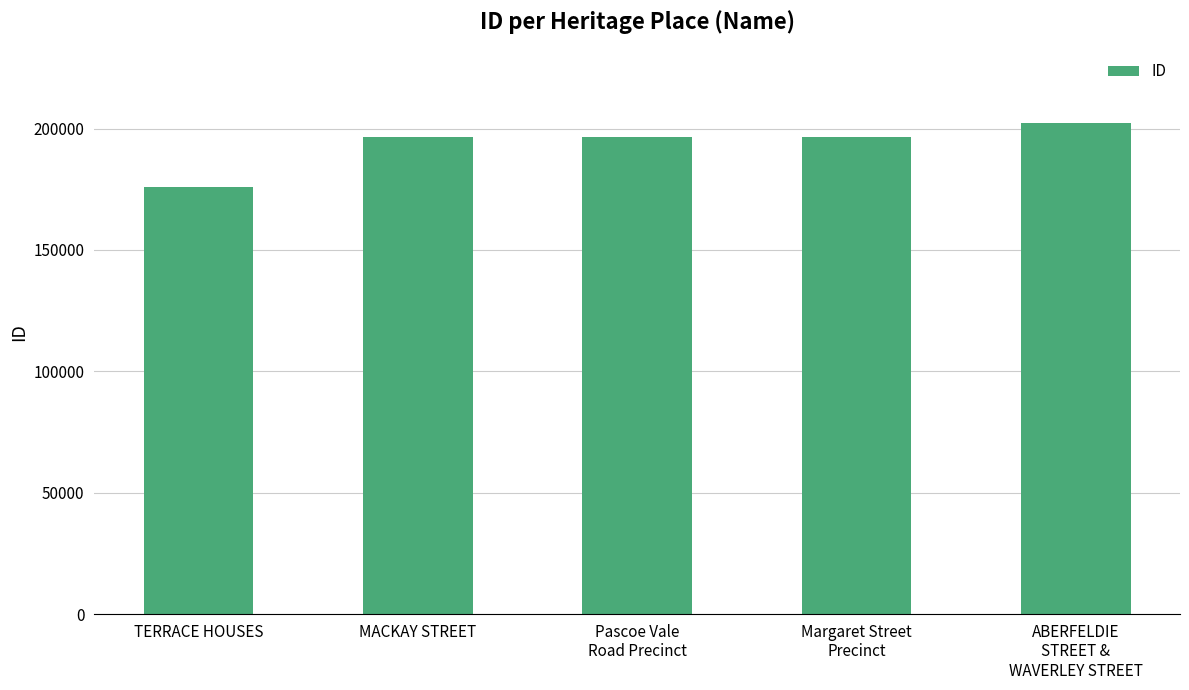

Where is the data nearest to the value 189036?

MACKAY STREET